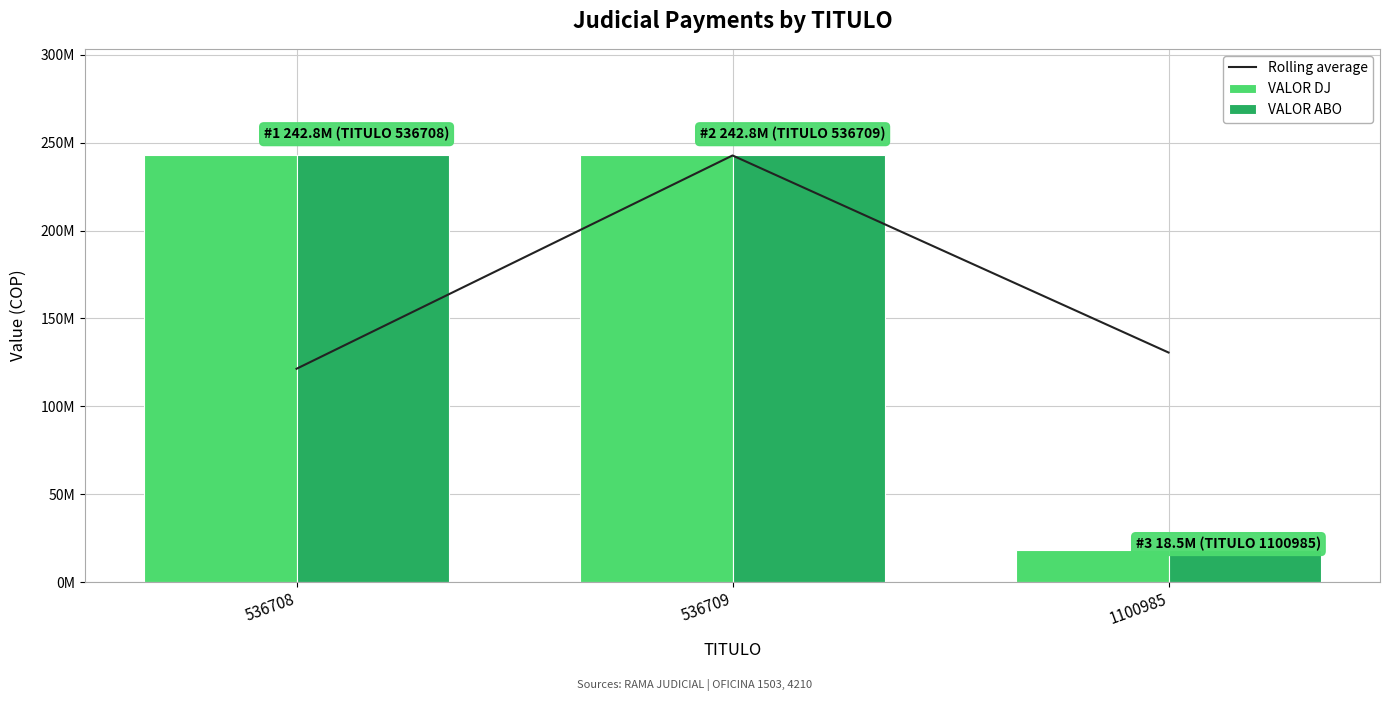

At how many categories does at least one series exceed 161325916?

2